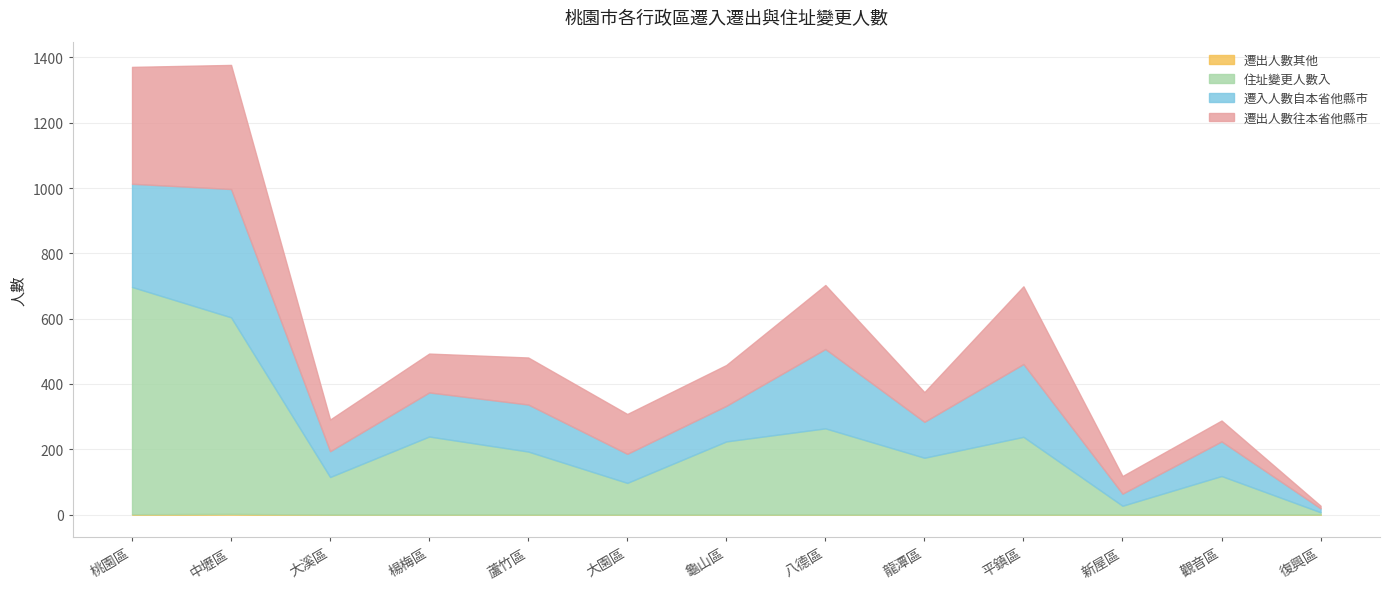

In 遷入人數自本省他縣市, how many points are higher than both neighbors (excluding endpoints)?

5